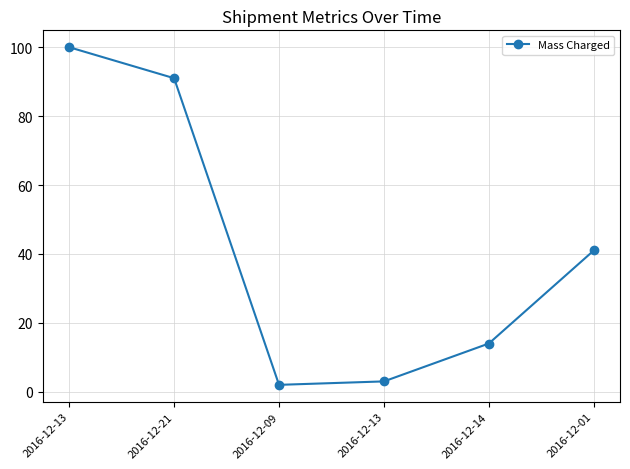

Where is the data nearest to the value 51?

2016-12-01